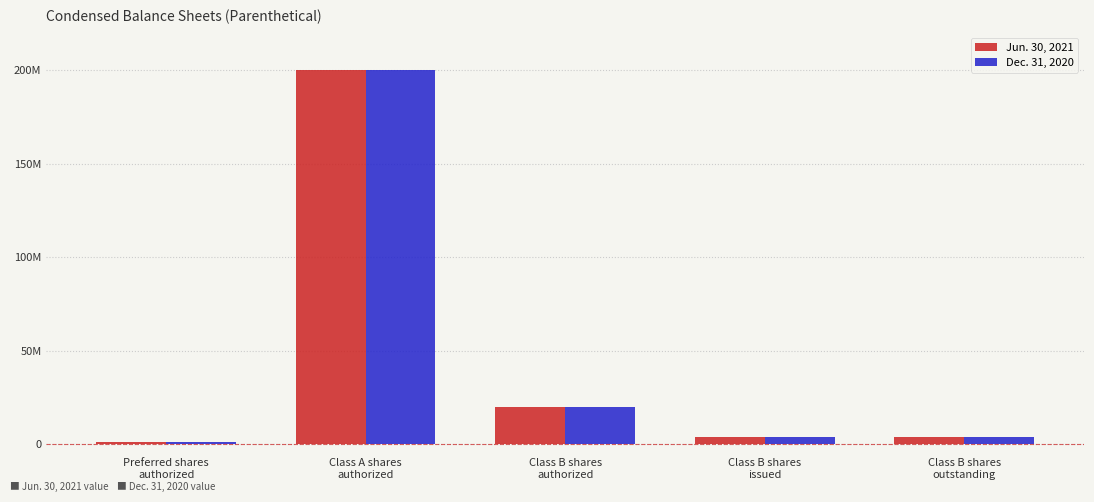

What is the value of the Dec. 31, 2020 bar at the 3rd from the left?

20000000